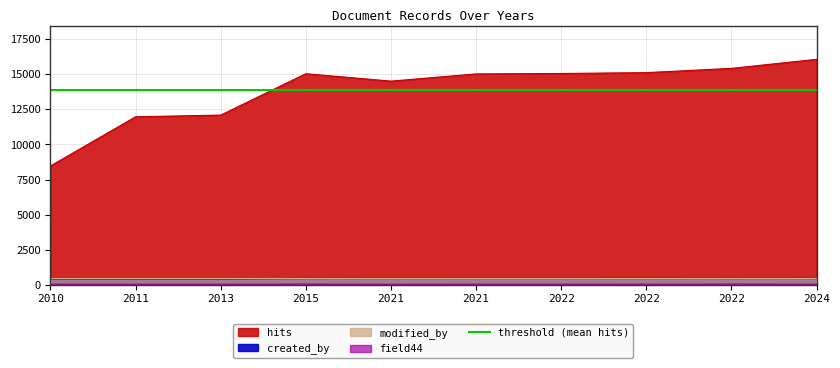

How many data points does each series have?

10